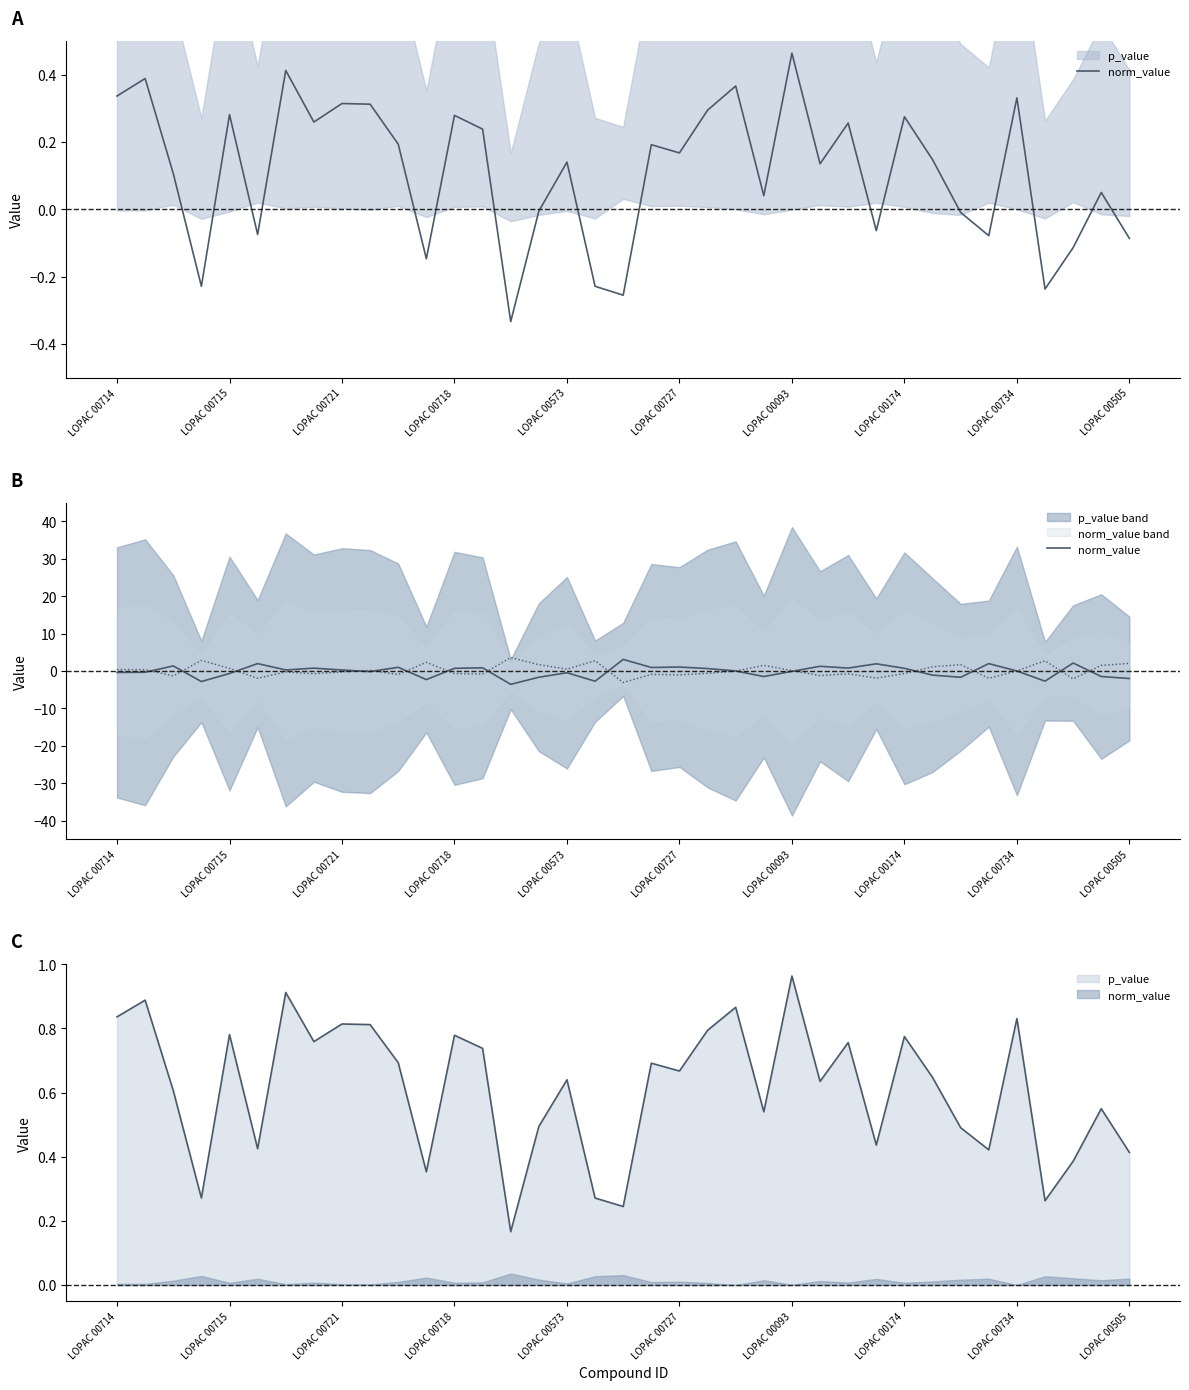

Which has a higher value, LOPAC 00174 or 31?

31